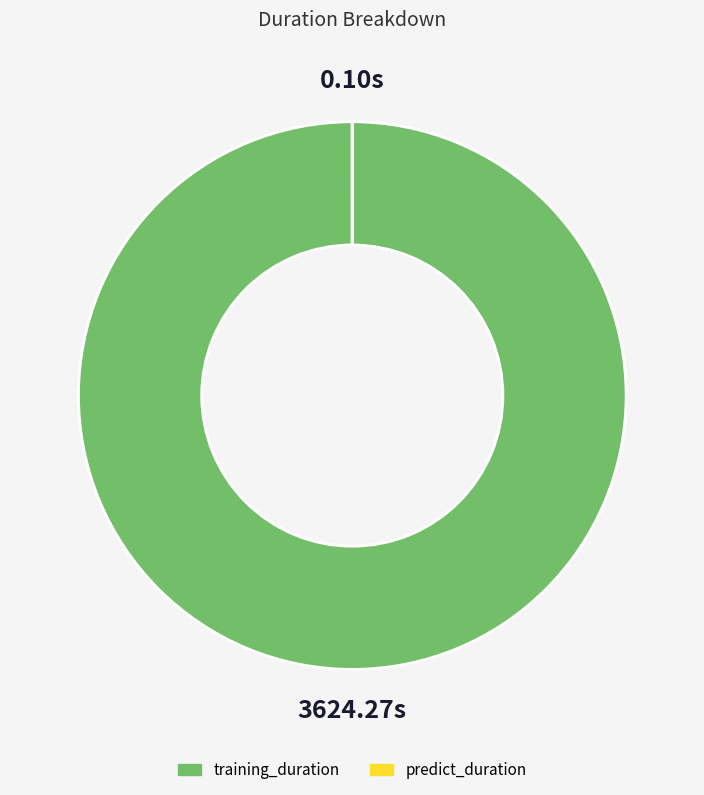

What is the largest slice in the pie chart?

training_duration